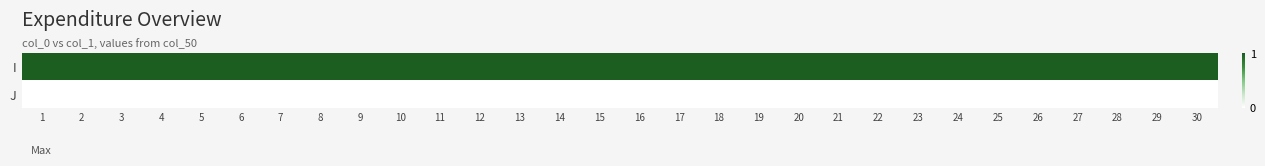

What is the spread (max minus min) of values at 29?

1